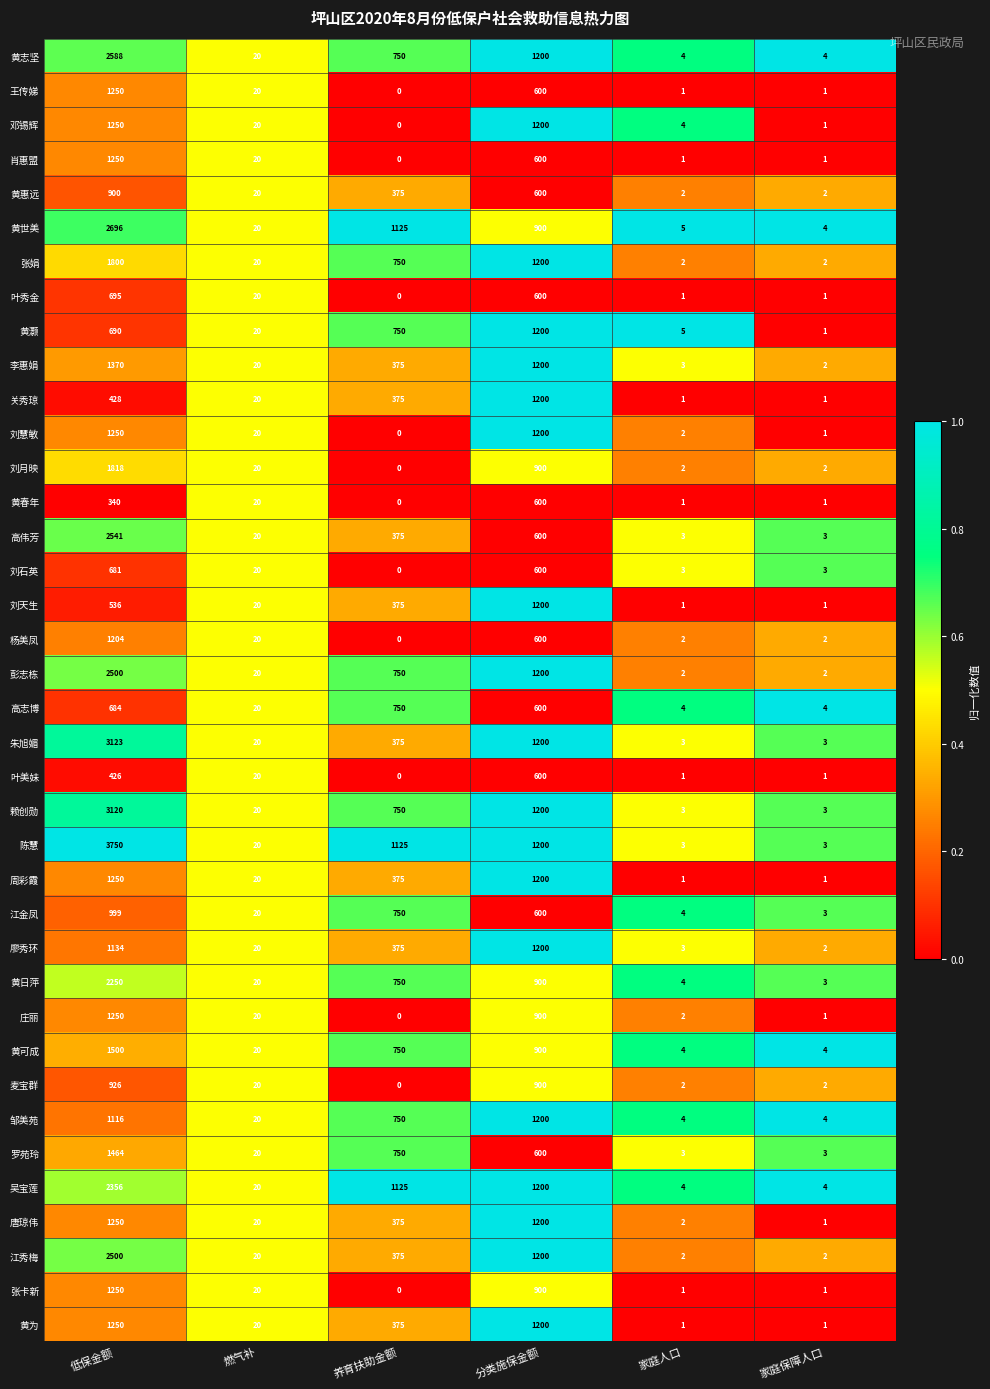

At how many categories does at least one series exceed 0?

6